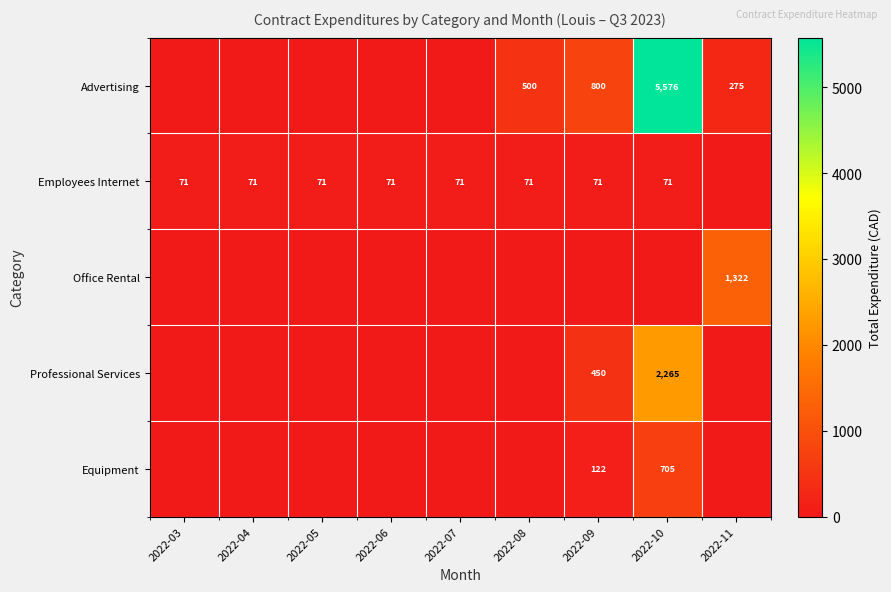

The Advertising series shows 347 at 2022-09. True or false?

False